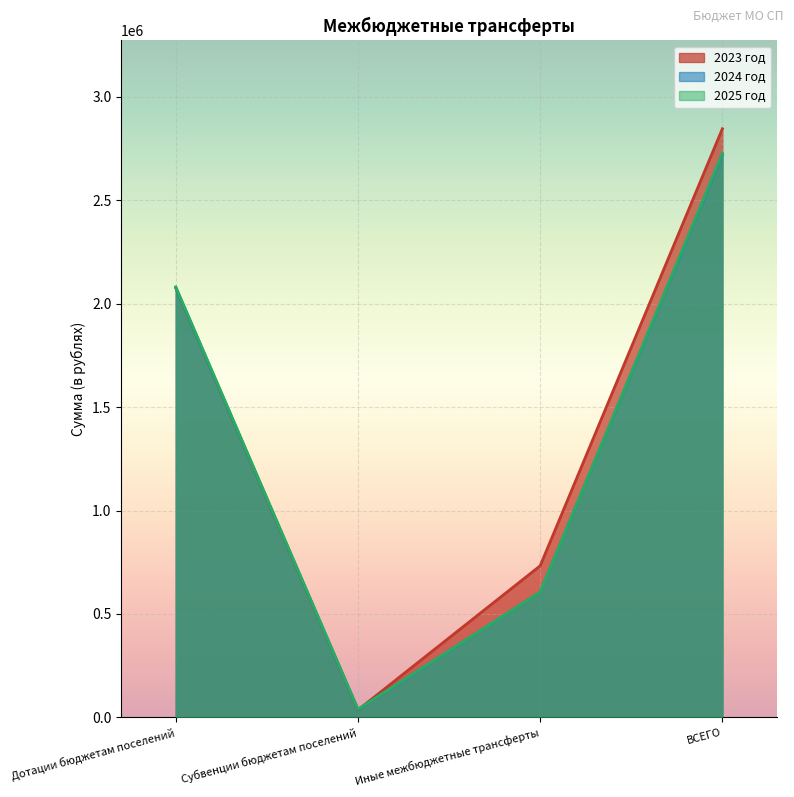

How many lines are shown in the chart?

3